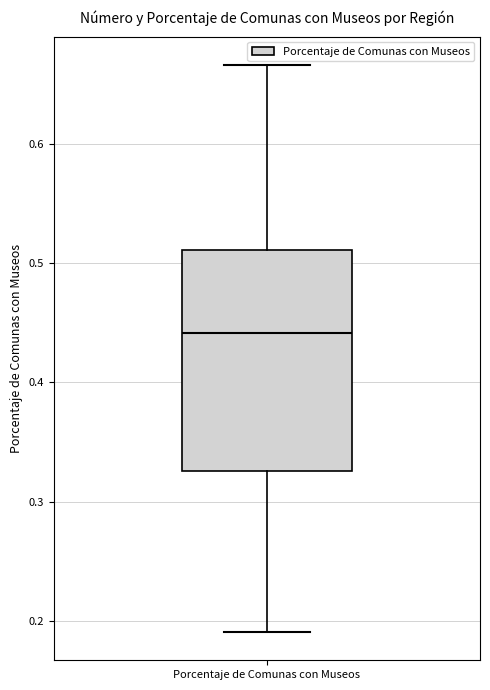

Transcribe this box plot: give where the median line is, the range the box spans, and where the two whiskers end, as read against the y-axis. The values are not printed on the chart, so give them approximately, as read against the axis.

median 0.44, box 0.33 to 0.51, whiskers 0.19 to 0.67